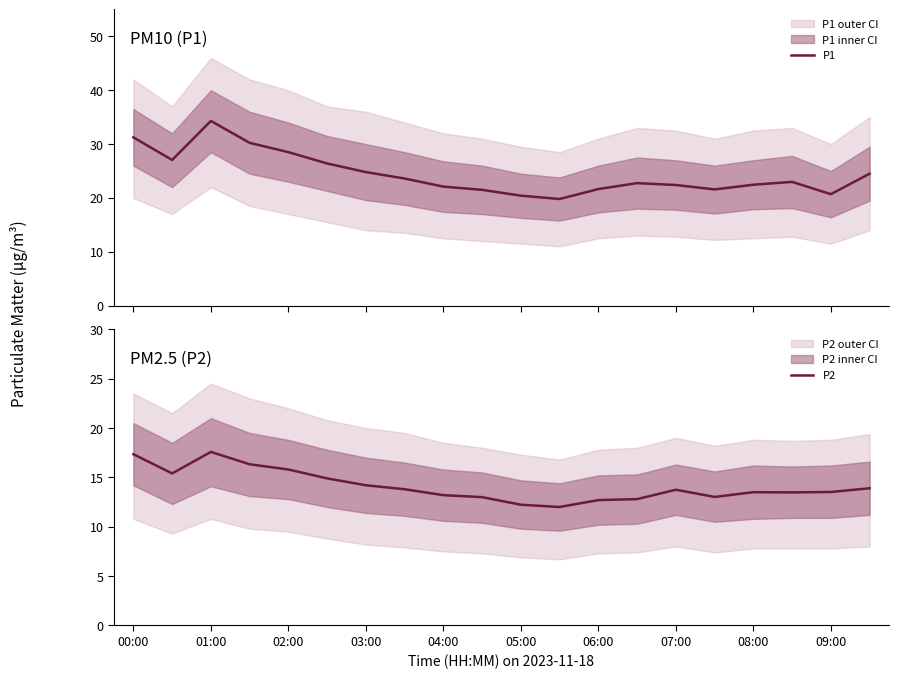

The P1 series shows 24.5 at 19. True or false?

True